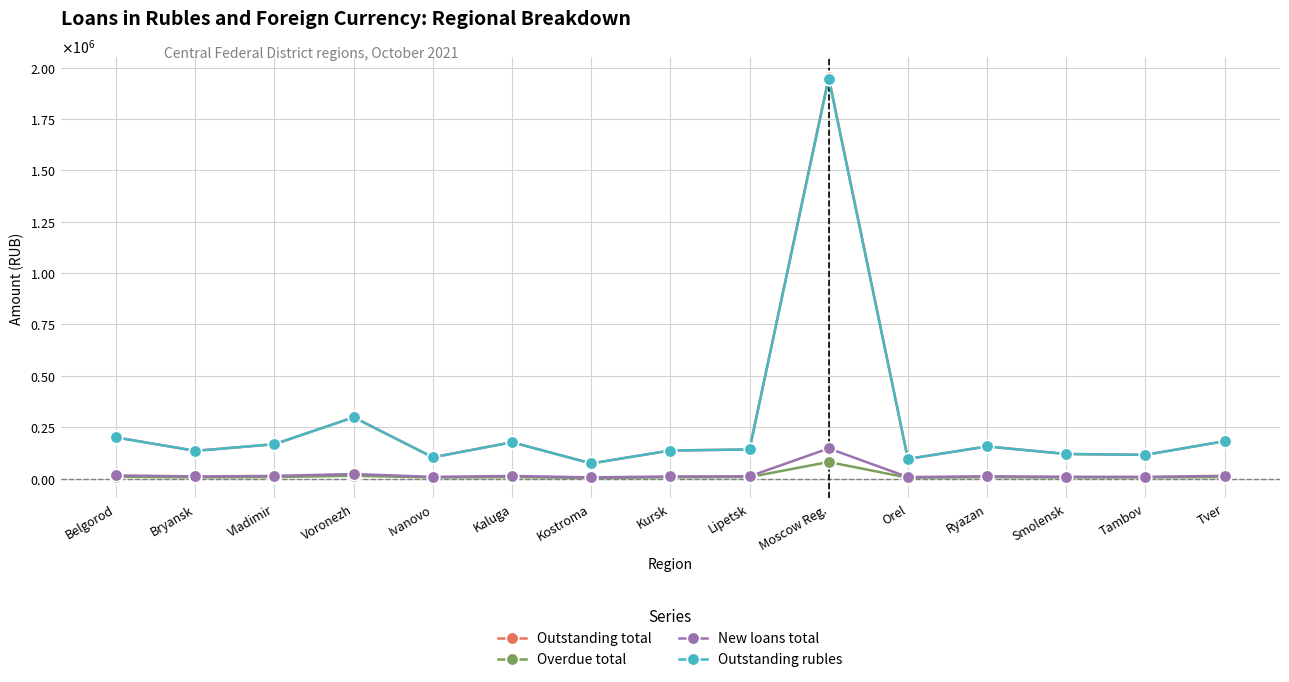

Where is the first local minimum for Outstanding rubles?

Bryansk